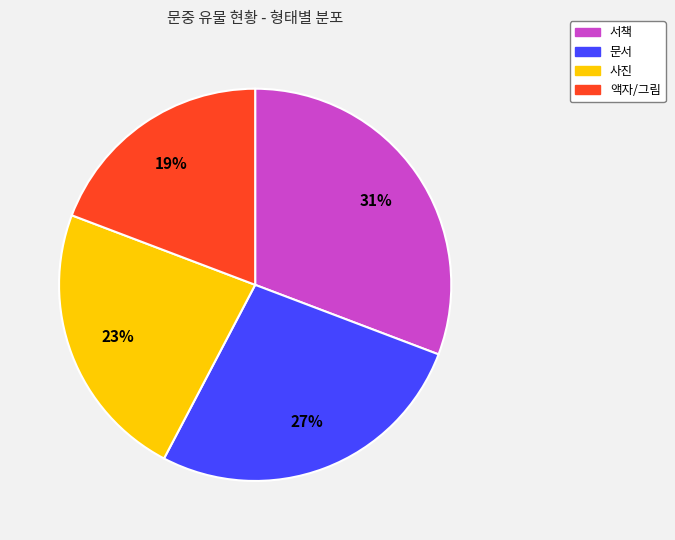

How many slices are in this pie chart?

4